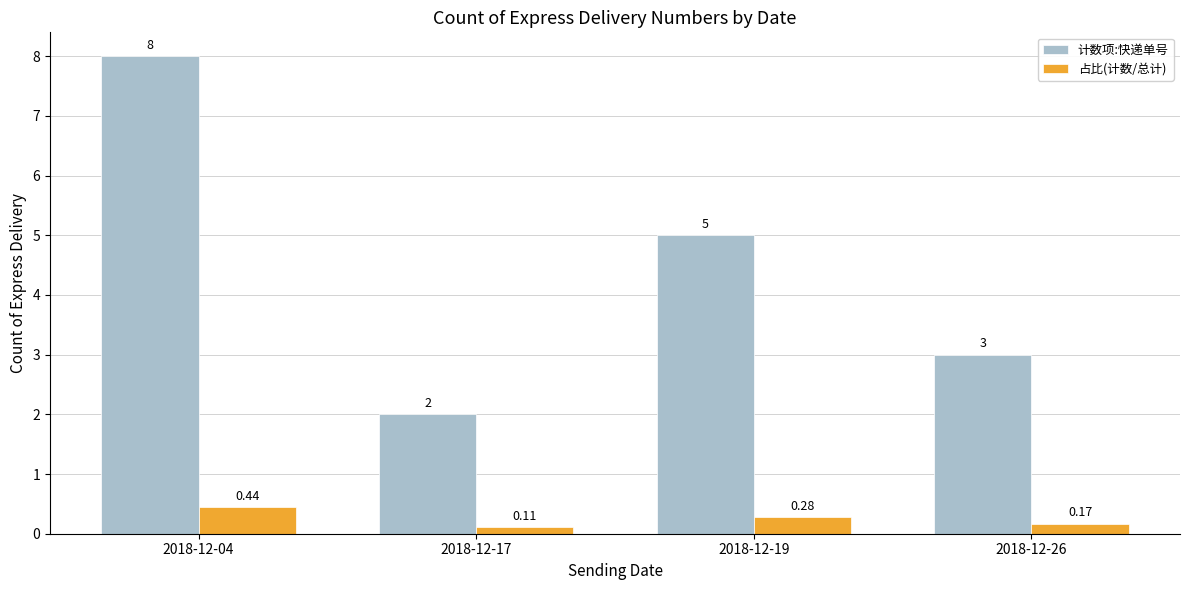

At 2018-12-26, list the series in order from smallest to largest.

占比(计数/总计), 计数项:快递单号